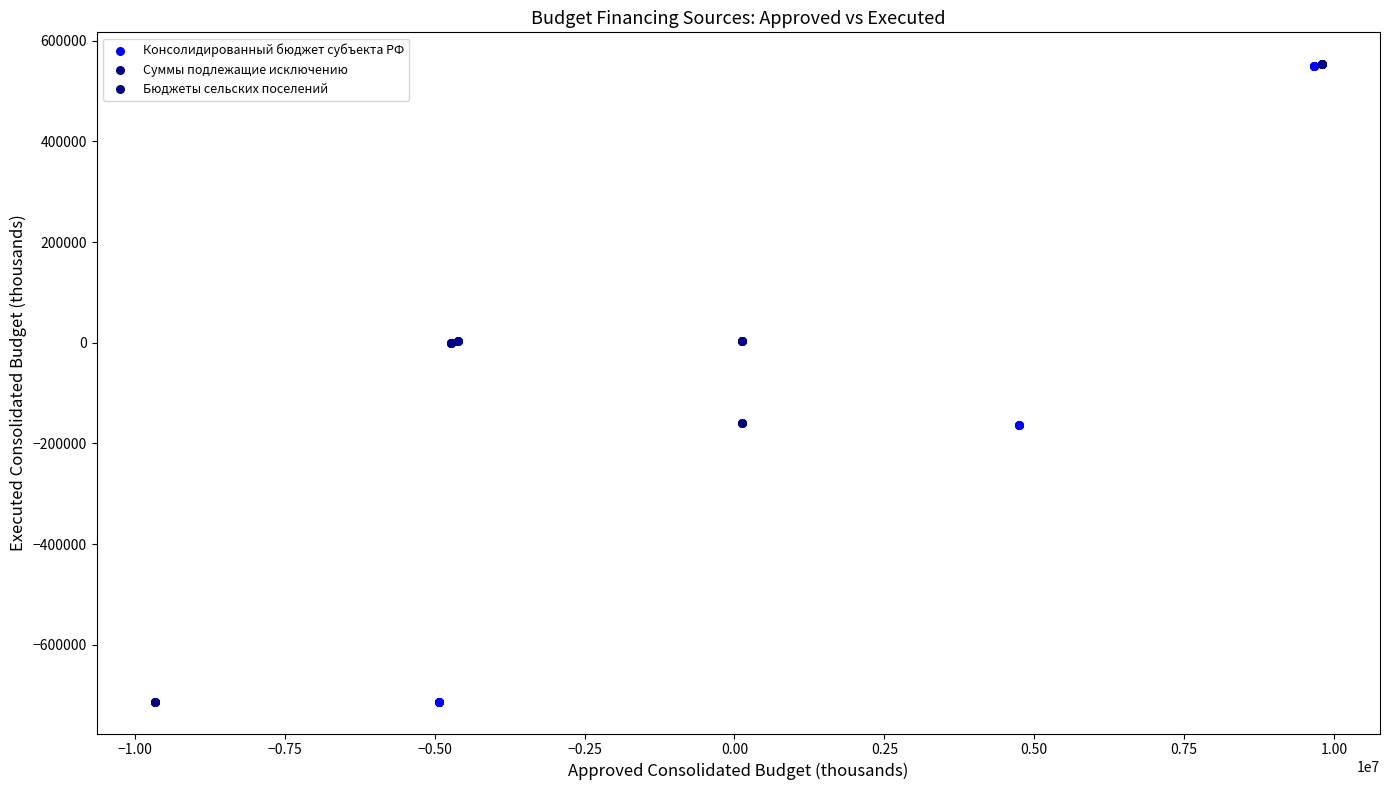

Which series has the widest spread of Y values?

Бюджеты сельских поселений